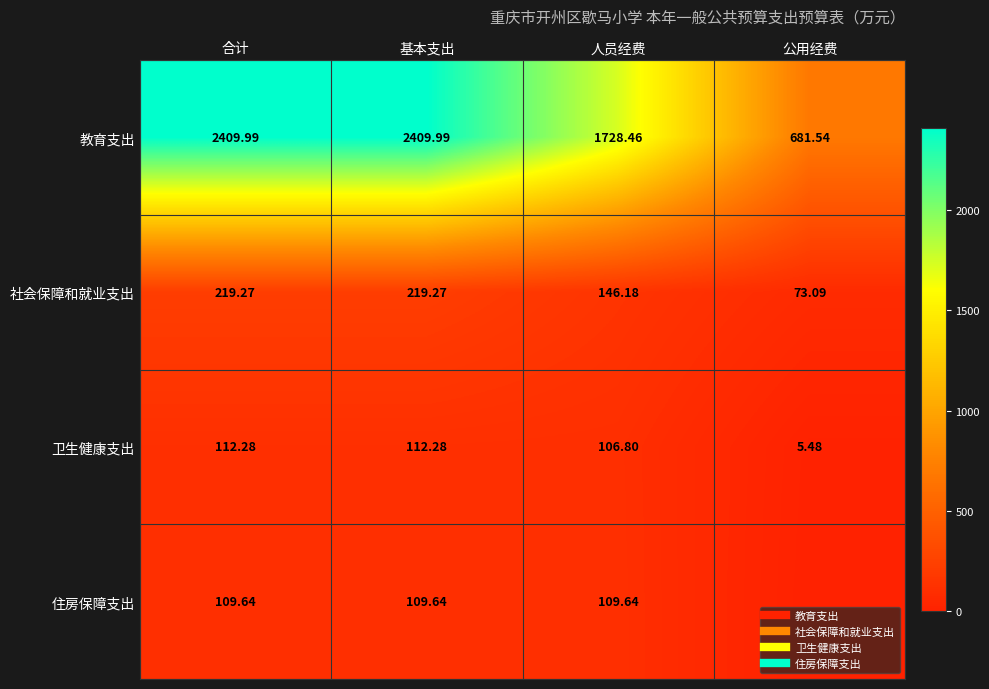

Between 合计 and 人员经费, which series saw the biggest shift?

教育支出